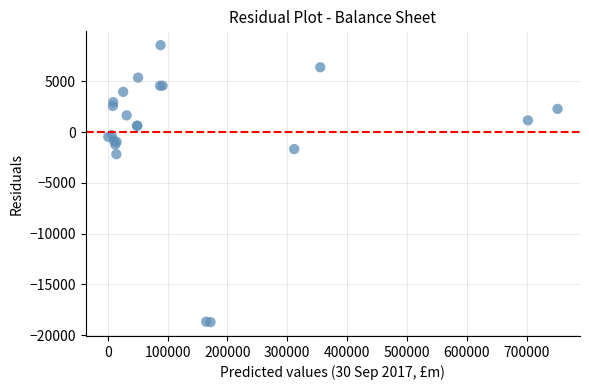

What Y value in the scatter plot is closest to -5081?

-2185.9